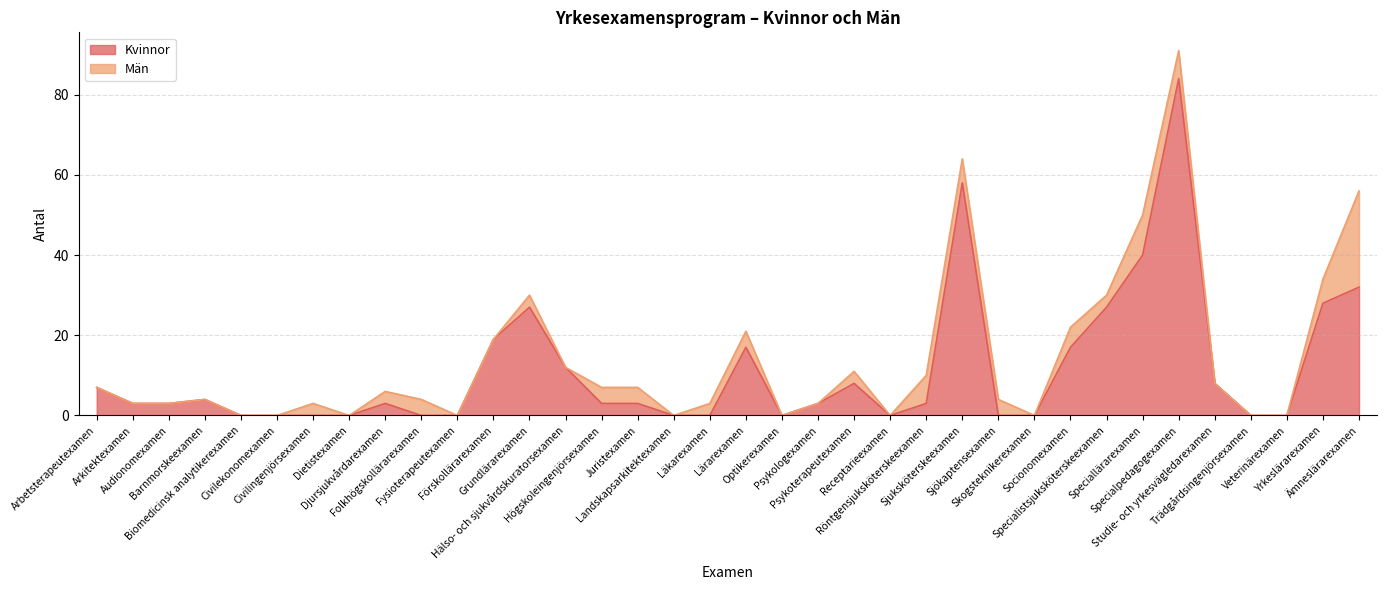

At which category does the data reach its first local peak?

Barnmorskeexamen